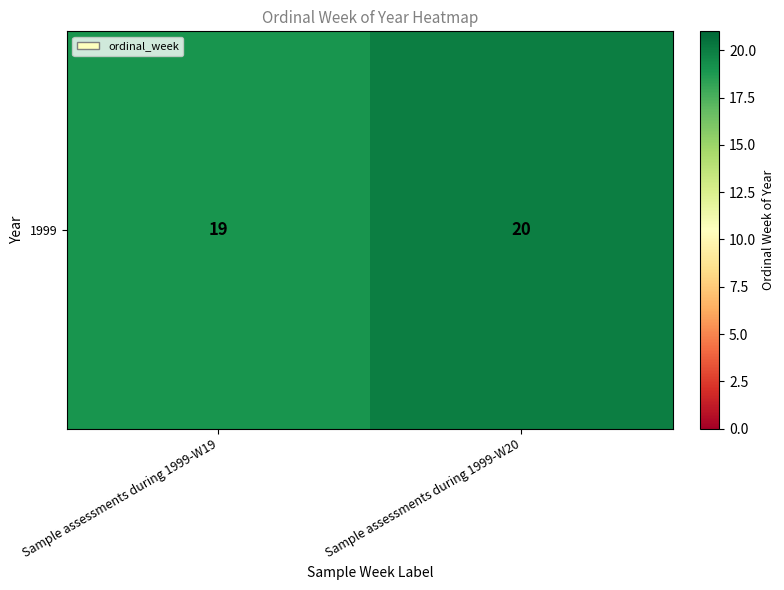

What is the difference between the maximum and minimum values?

1